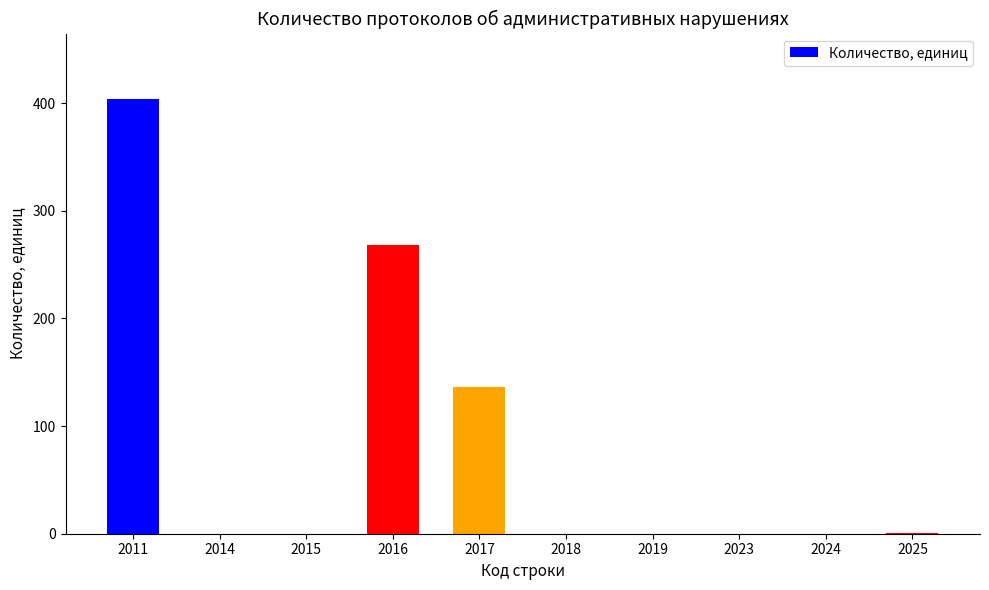

What is the change in value from 2014 to 2017?

+136